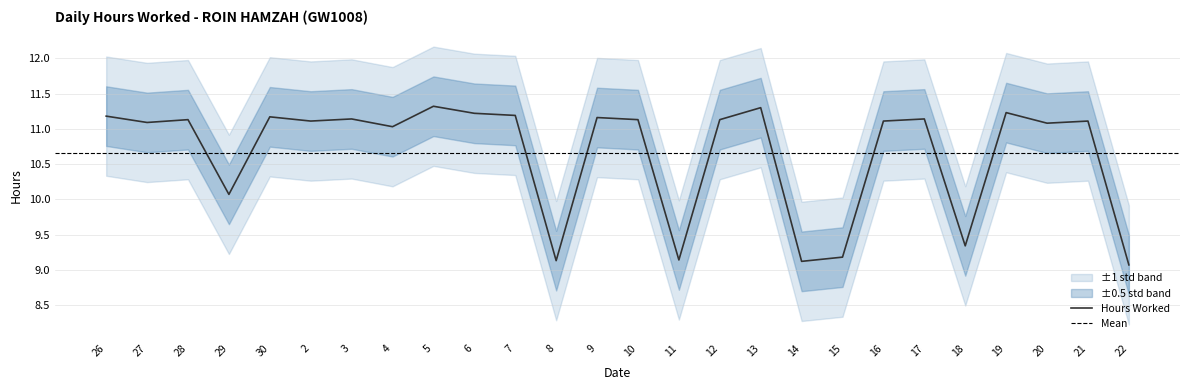

At which label does the data first exceed 11?

26